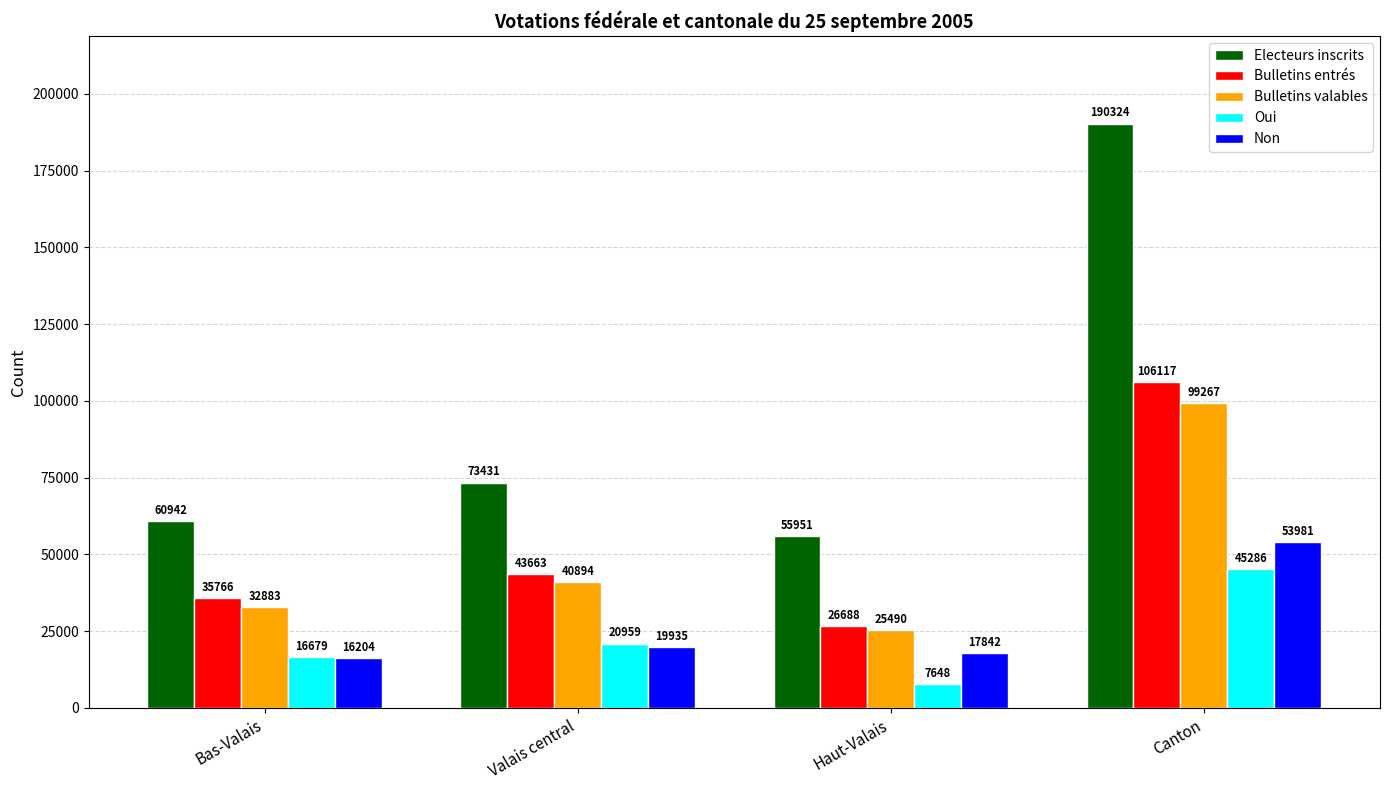

Reading left to right, transcribe all the data shown in this chart.

Electeurs inscrits: 60942	73431	55951	190324
Bulletins entrés: 35766	43663	26688	106117
Bulletins valables: 32883	40894	25490	99267
Oui: 16679	20959	7648	45286
Non: 16204	19935	17842	53981